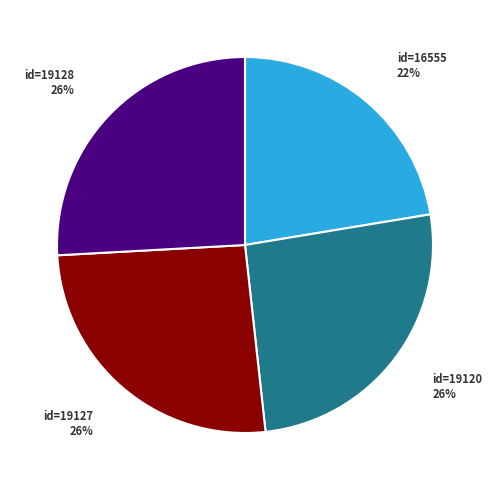

Does id=19120 represent more than half of the total?

No